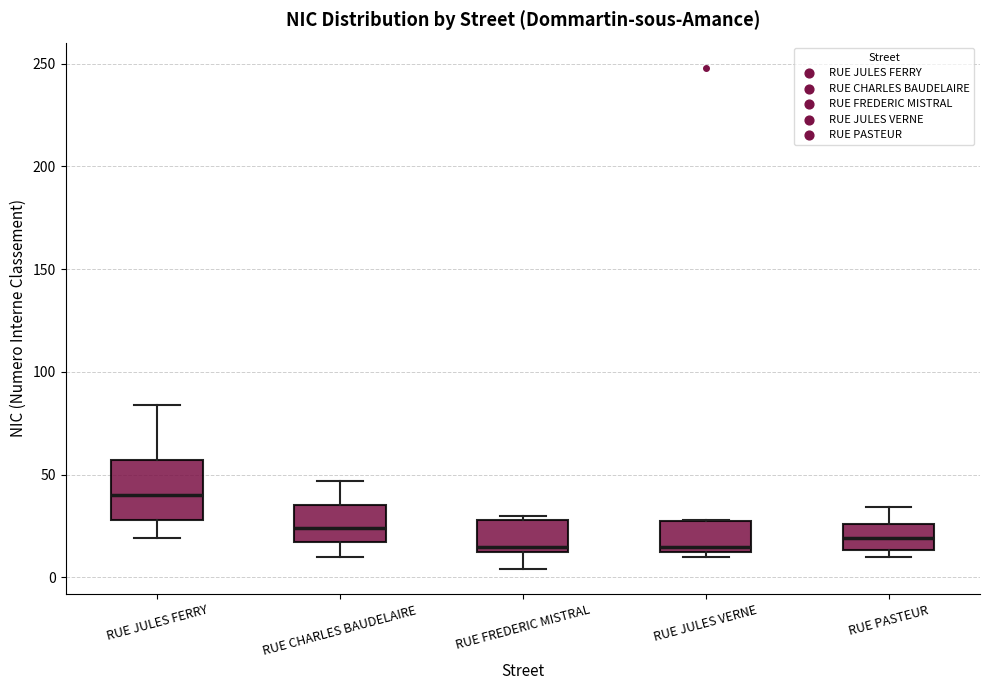

Reading left to right, transcribe this box plot: for each box, give where its median line is, the range the box spans, and where its two whiskers end, as read against the y-axis. The values are not printed on the chart, so give them approximately, as read against the axis.

RUE JULES FERRY: median 40, box 30 to 55, whiskers 20 to 85
RUE CHARLES BAUDELAIRE: median 25, box 15 to 35, whiskers 10 to 45
RUE FREDERIC MISTRAL: median 15 (just above the box's lower edge), box 15 to 30, whiskers 5 to 30 (just above the box's upper edge)
RUE JULES VERNE: median 15 (just above the box's lower edge), box 15 to 30, whiskers 10 to 30
RUE PASTEUR: median 20, box 15 to 25, whiskers 10 to 35